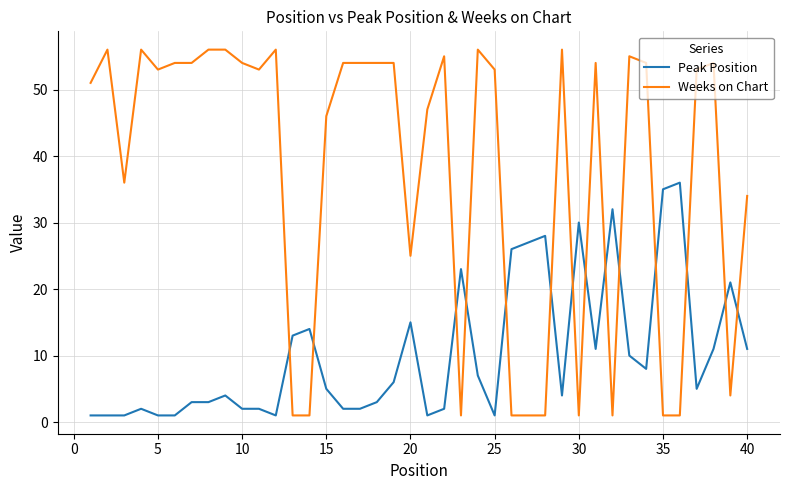

What are all the series names shown in the legend?

Peak Position, Weeks on Chart